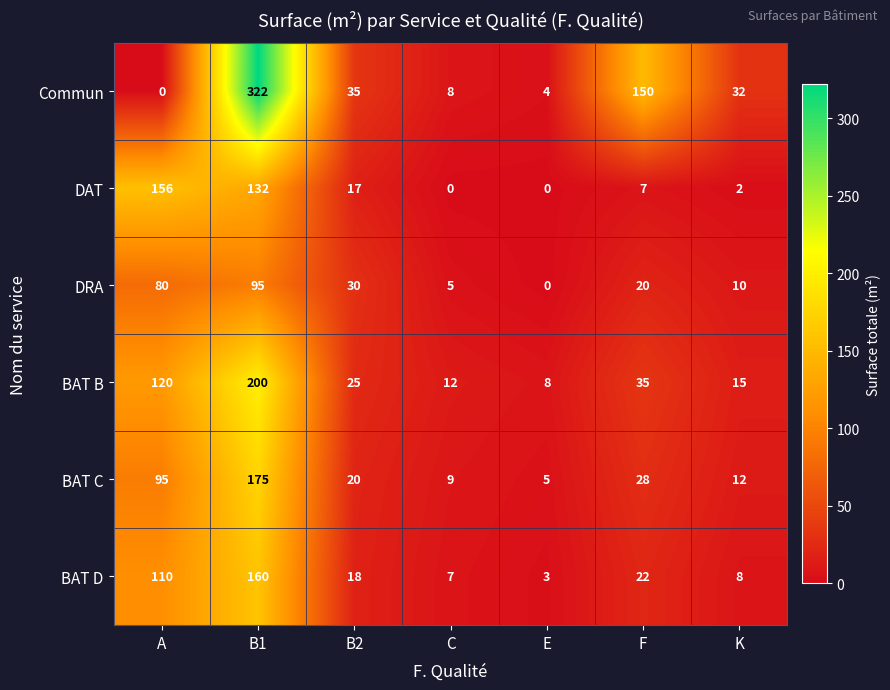

What is the sum of the BAT B values at C and A?

132